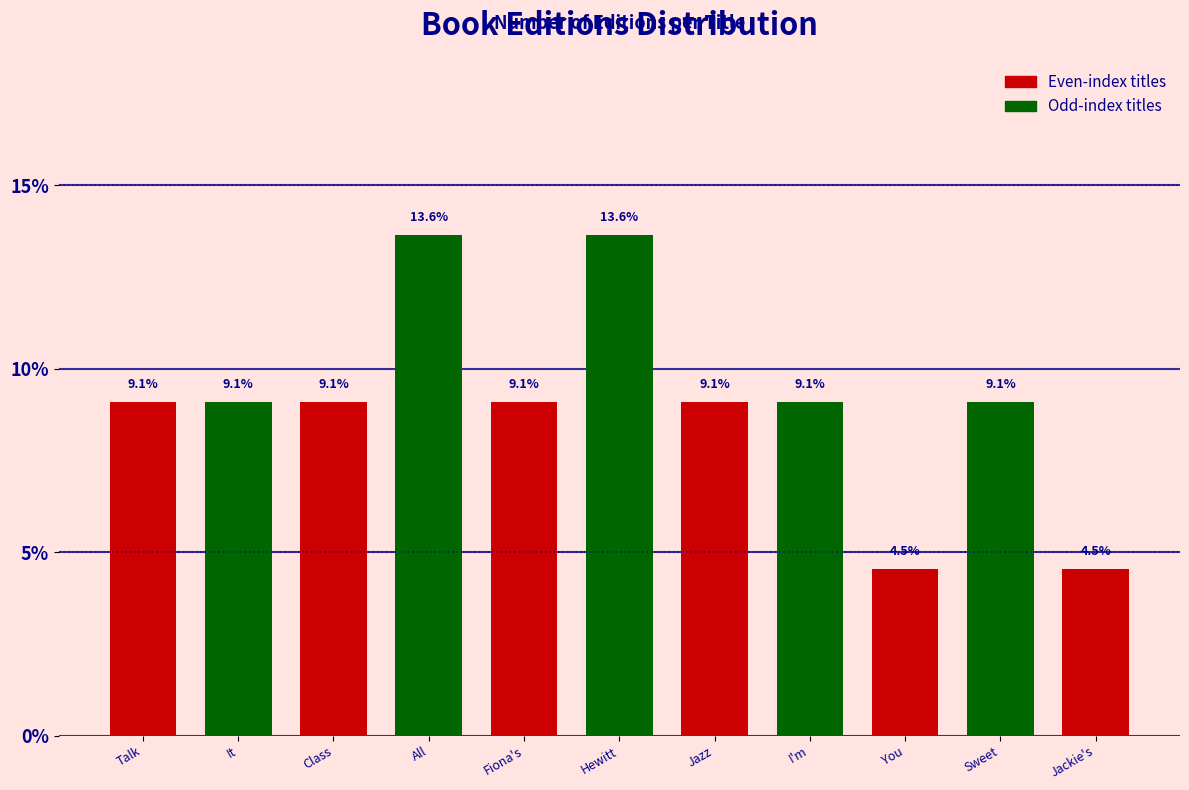

Reading left to right, extract all data points from this chart.

Talk=9.1	It=9.1	Class=9.1	All=13.6	Fiona's=9.1	Hewitt=13.6	Jazz=9.1	I'm=9.1	You=4.5	Sweet=9.1	Jackie's=4.5